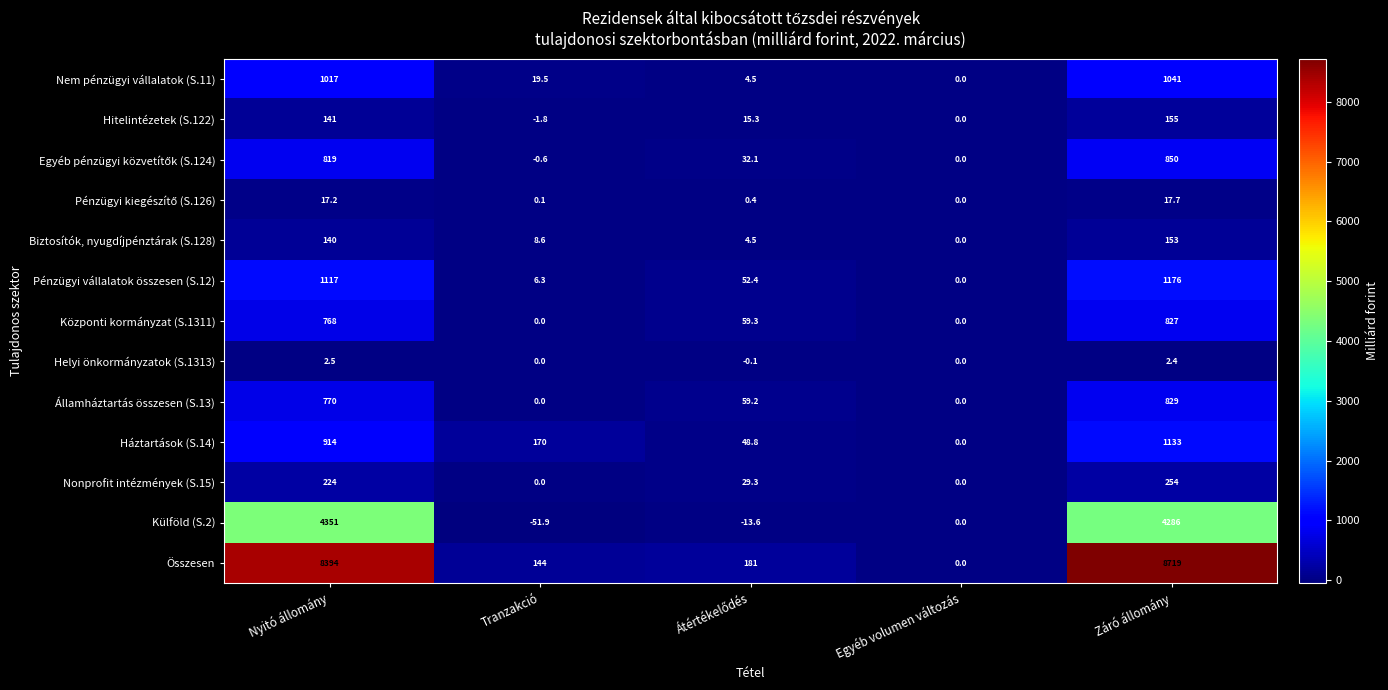

How many positive values does the Pénzügyi vállalatok összesen (S.12) series have?

4